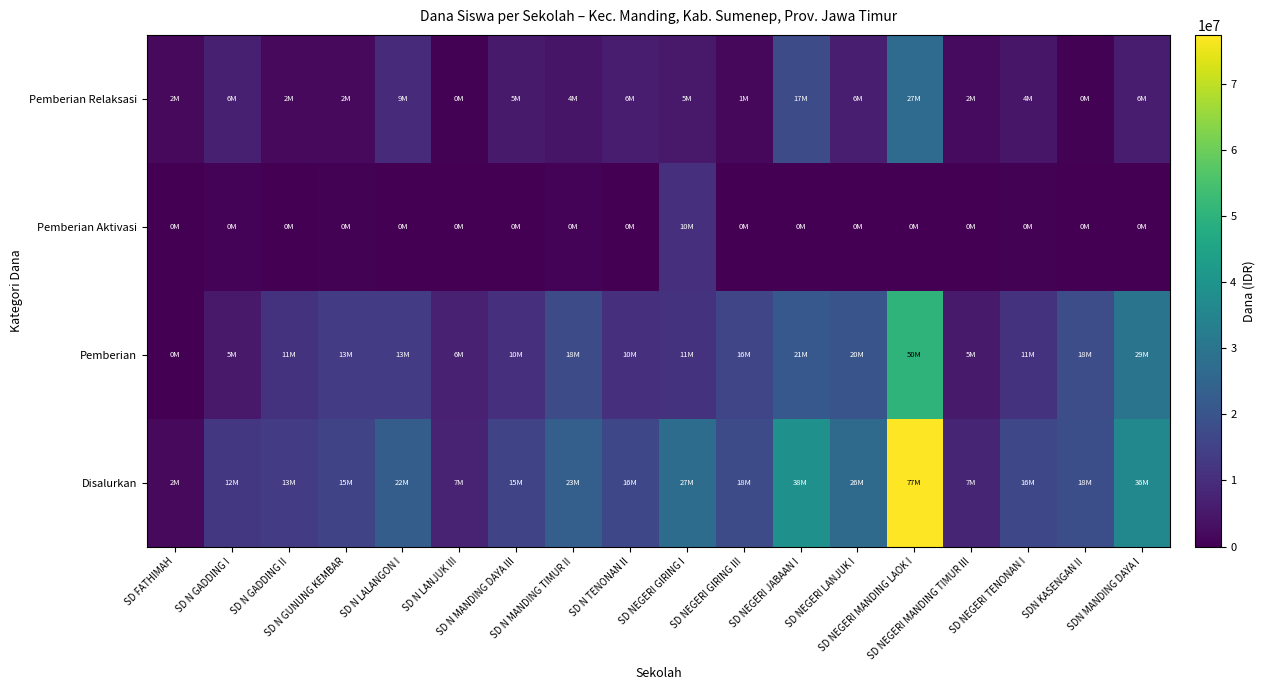

Which label corresponds to the largest value in the chart?

SD NEGERI MANDING LAOK I